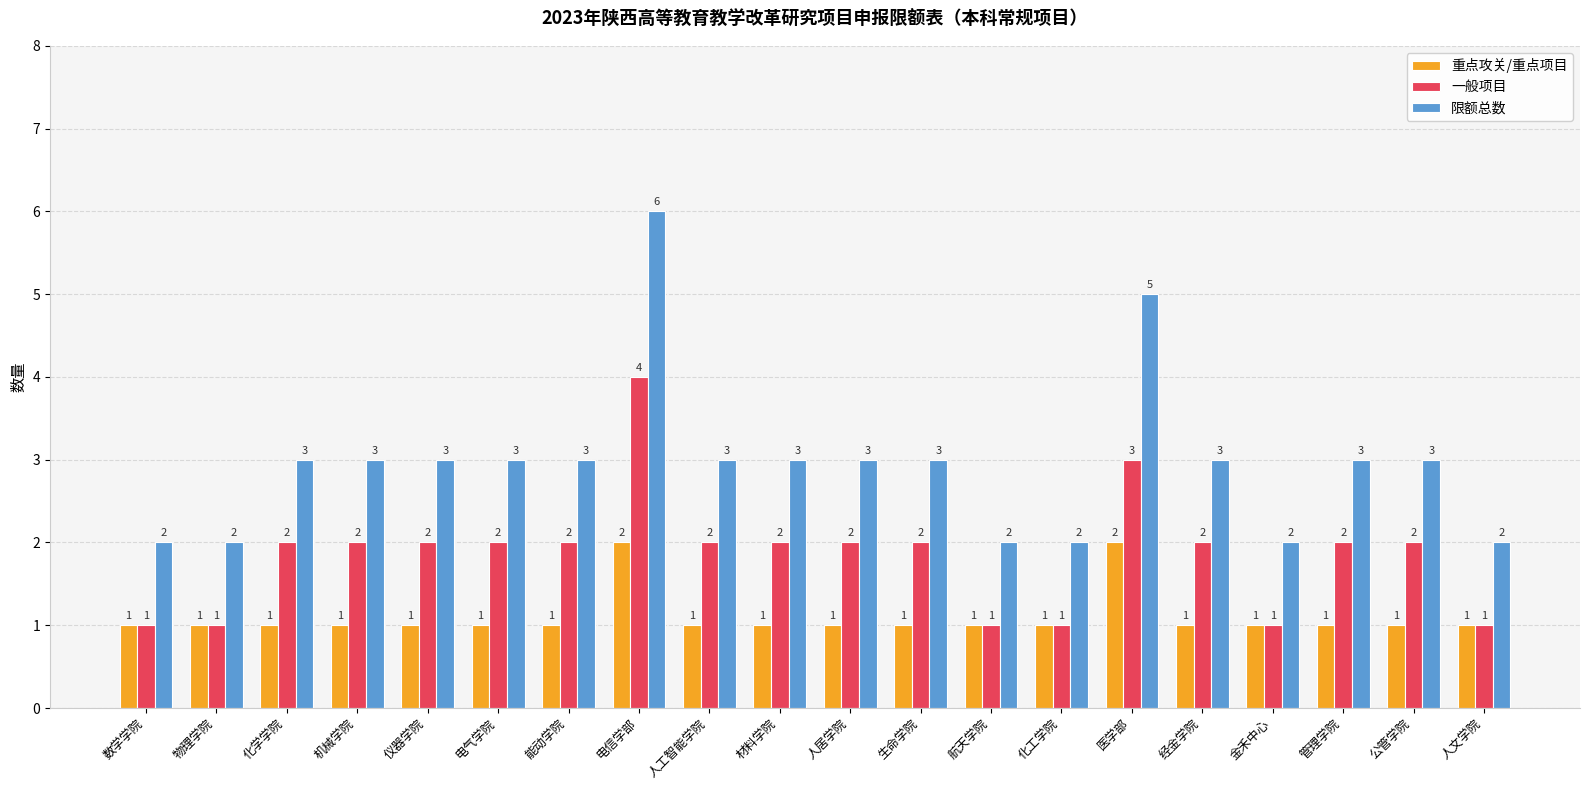

How many bars are there in each group?

3